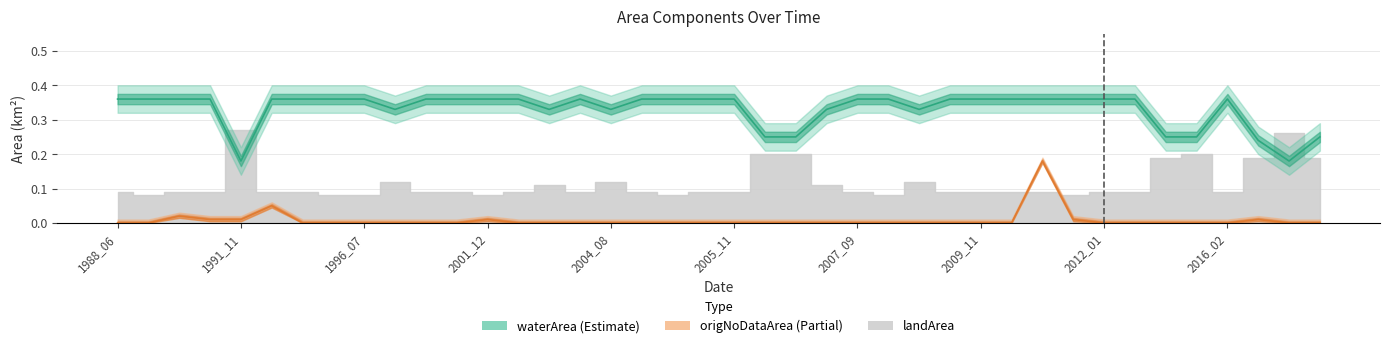

What is the sum of all waterArea values?

13.2